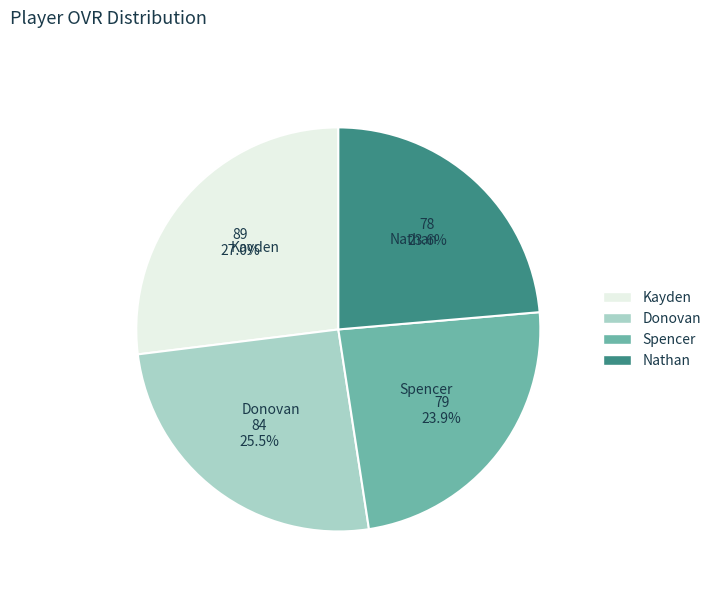

Combined, what portion of the pie is Kayden and Nathan?

50.6%